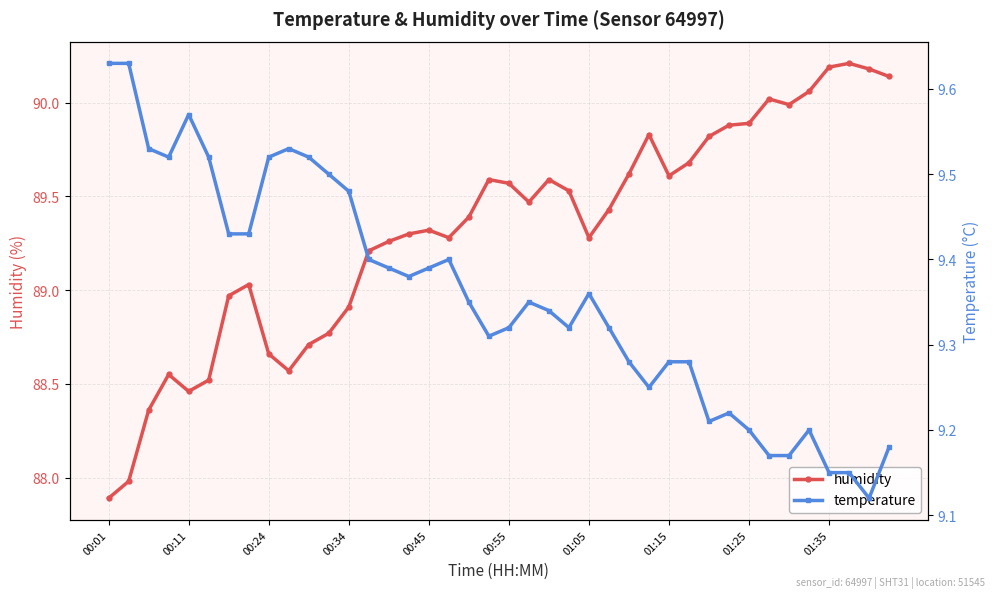

List the series in order of their peak value, highest first.

humidity, temperature